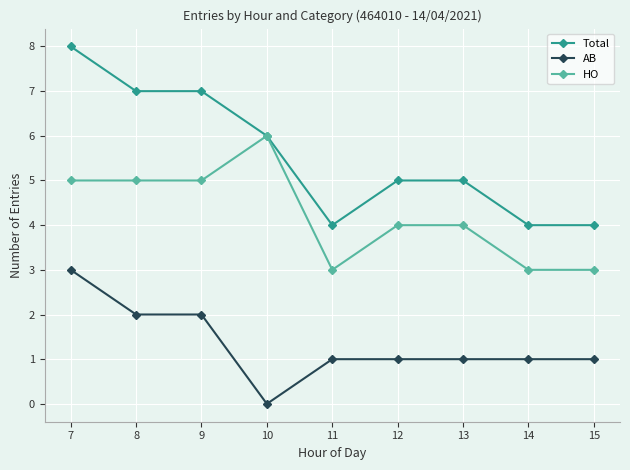

At which category is the sum across all series the highest?

7